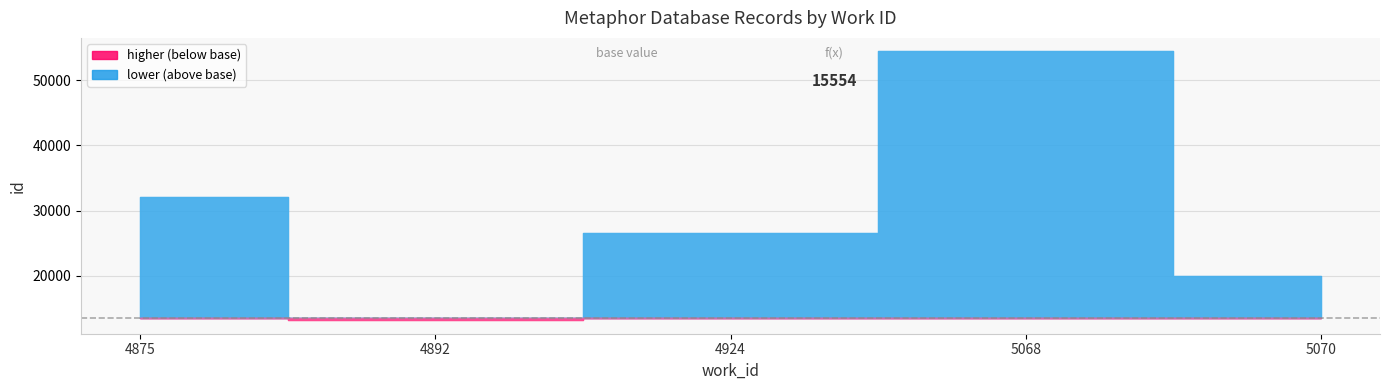

Does the chart display data point markers on the line(s)?

No